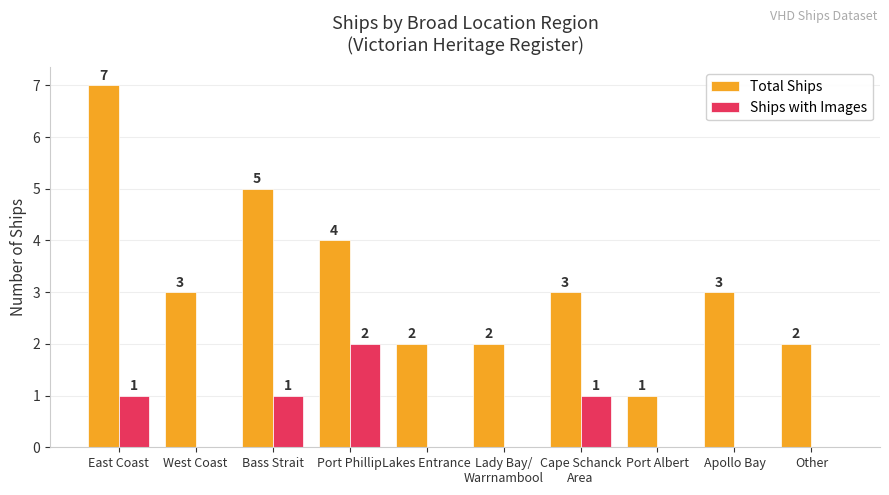

What is the greatest value displayed?

7